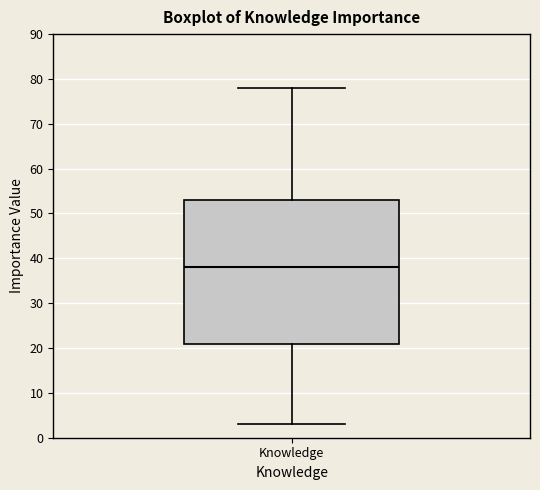

Transcribe this box plot: give where the median line is, the range the box spans, and where the two whiskers end, as read against the y-axis. The values are not printed on the chart, so give them approximately, as read against the axis.

median 38, box 21 to 53, whiskers 3 to 78